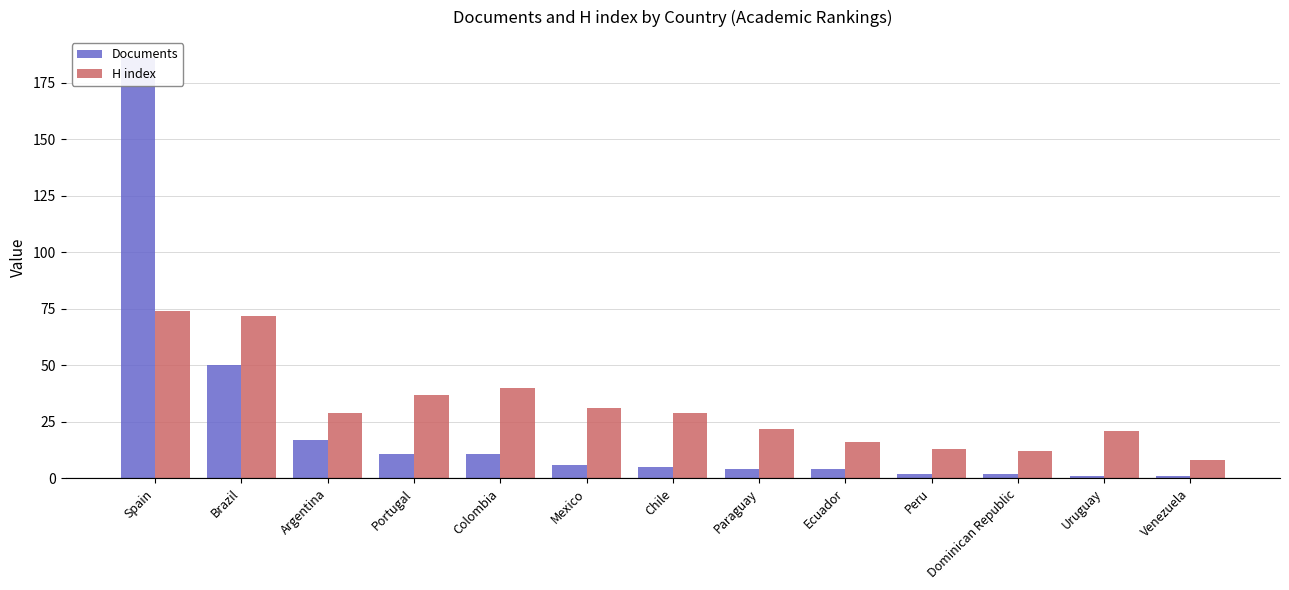

Reading right to left, list all the values displayed in this chart.

Documents: 1	1	2	2	4	4	5	6	11	11	17	50	186
H index: 8	21	12	13	16	22	29	31	40	37	29	72	74